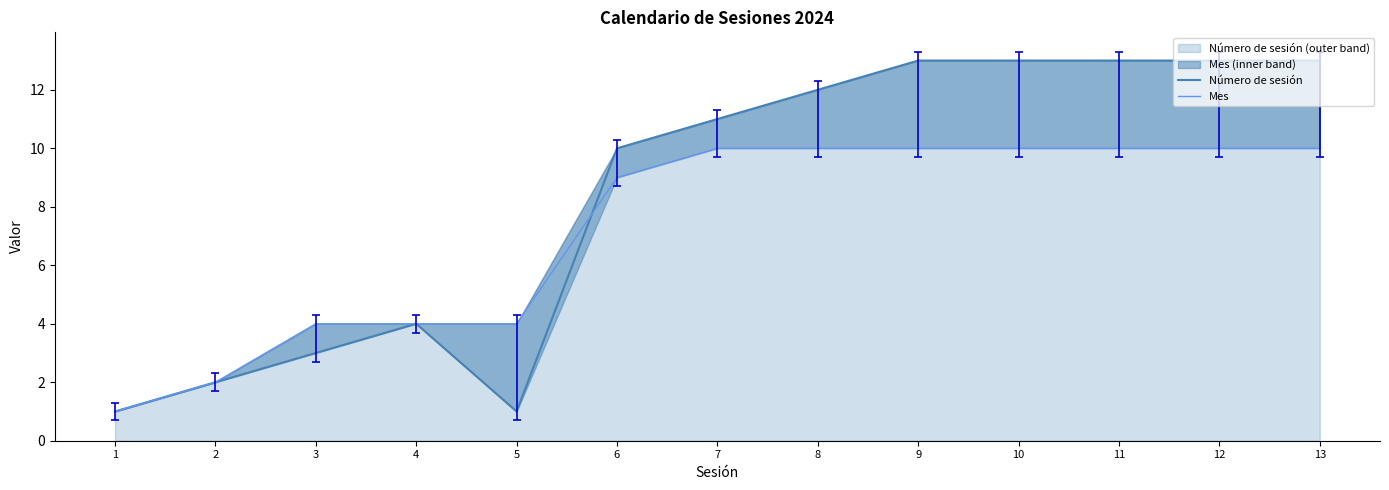

Where is the first local maximum for Número de sesión?

4